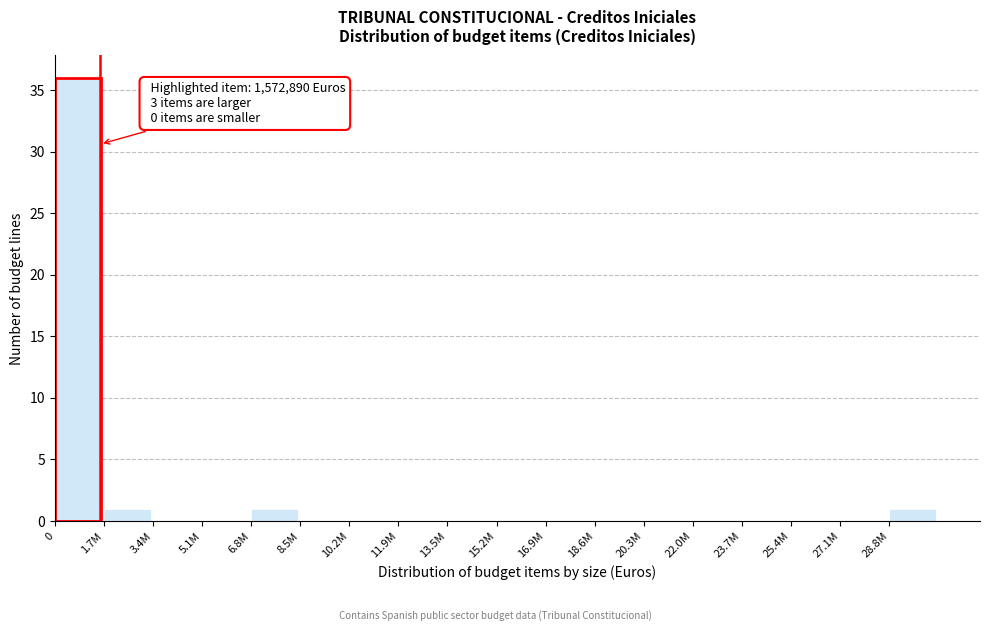

Reading left to right, what are all the values shown in this chart?

0=36	1.7M=1	3.4M=0	5.1M=0	6.8M=1	8.5M=0	10.2M=0	11.9M=0	13.5M=0	15.2M=0	16.9M=0	18.6M=0	20.3M=0	22.0M=0	23.7M=0	25.4M=0	27.1M=0	28.8M=1